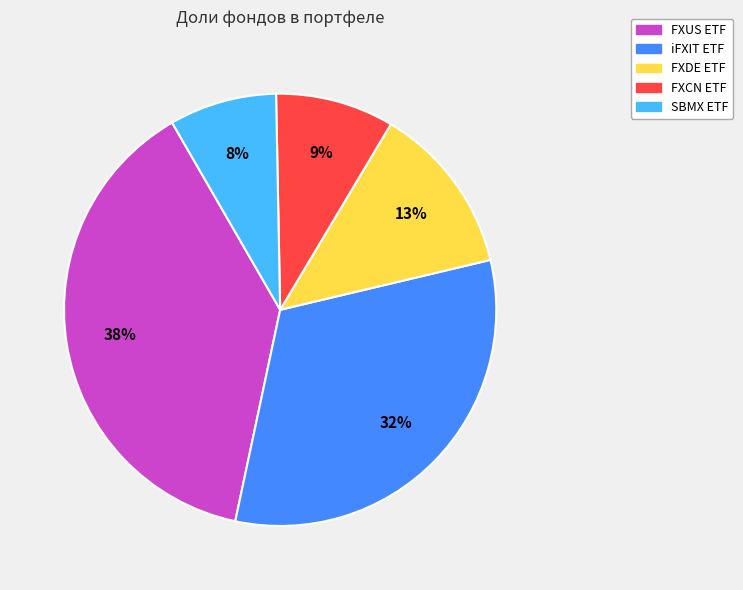

To the nearest percent, what is the difference between the largest and smallest slice percentages?

30%